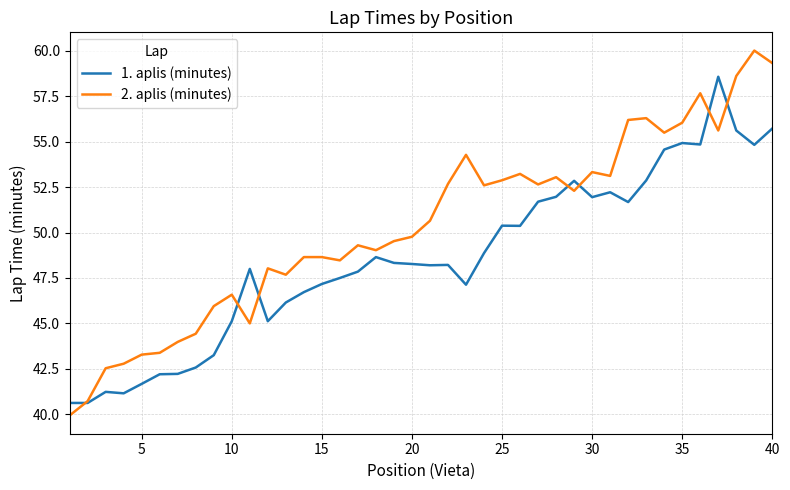

What is the minimum value shown in the chart?

39.9